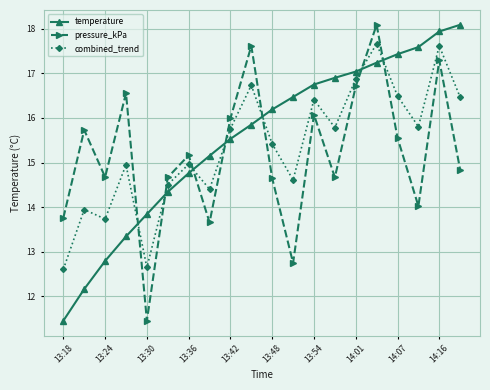

What are all the series names shown in the legend?

temperature, pressure_kPa, combined_trend